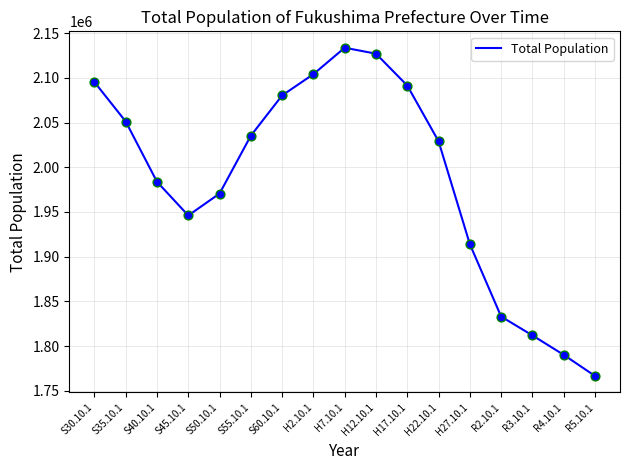

What is the change in value from R4.10.1 to R5.10.1?

-23638